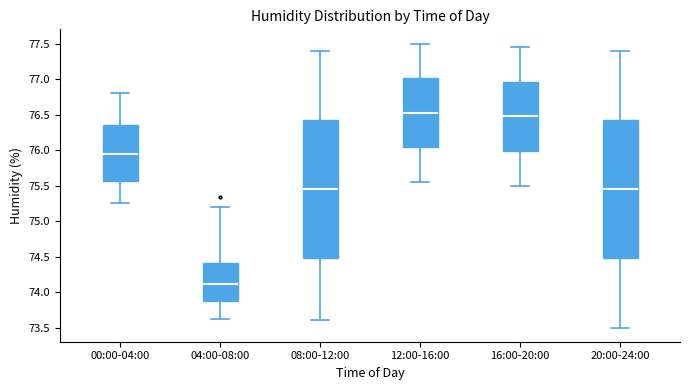

Reading left to right, read every box against the y-axis: the position of its median line, the range the box covers, and the ends of its whiskers. The values are not printed on the chart, so give them approximately, as read against the axis.

00:00-04:00: median 75.95, box 75.55 to 76.35, whiskers 75.25 to 76.80
04:00-08:00: median 74.10, box 73.85 to 74.40, whiskers 73.60 to 75.20
08:00-12:00: median 75.45, box 74.50 to 76.45, whiskers 73.60 to 77.40
12:00-16:00: median 76.55, box 76.05 to 77.00, whiskers 75.55 to 77.50
16:00-20:00: median 76.50, box 76.00 to 76.95, whiskers 75.50 to 77.45
20:00-24:00: median 75.45, box 74.50 to 76.45, whiskers 73.50 to 77.40